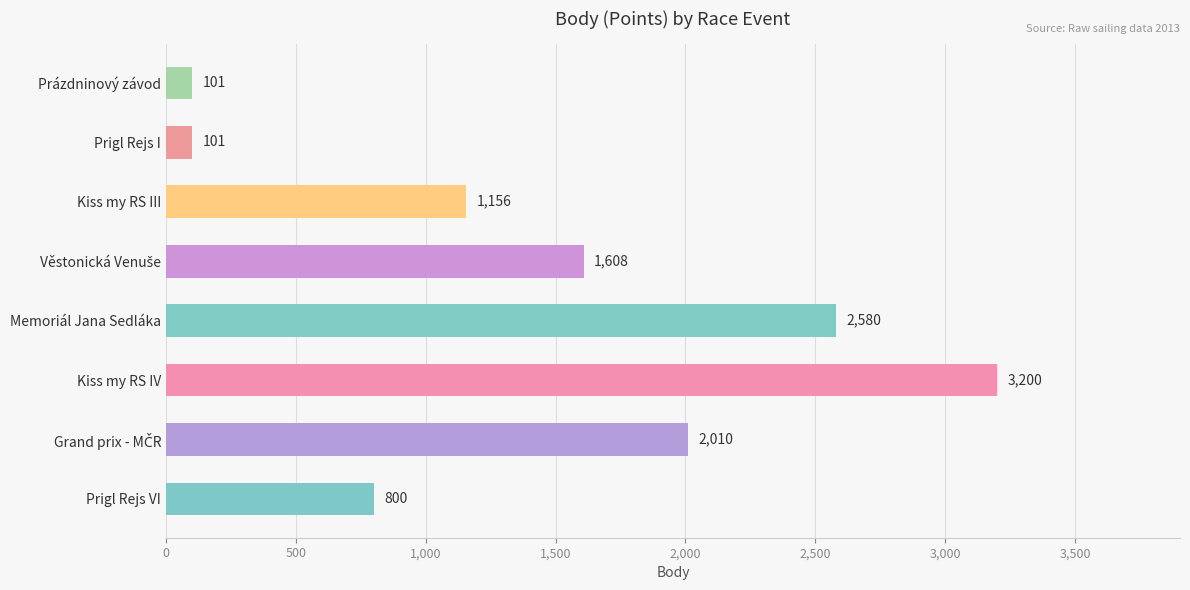

What is the approximate value at Prigl Rejs I?

101